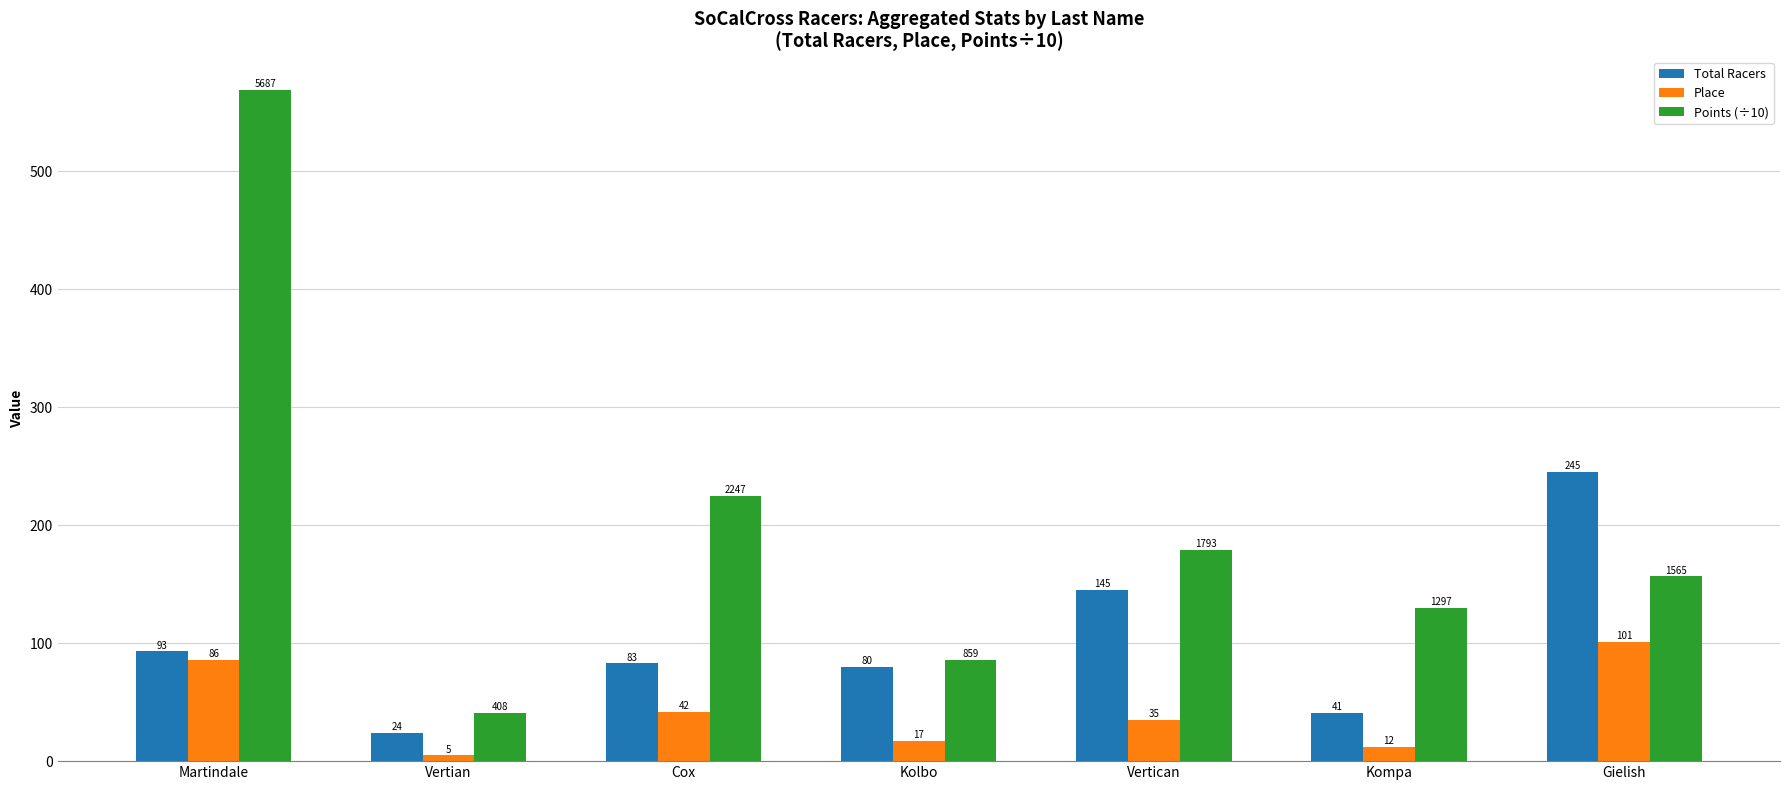

What is the difference between the highest and lowest values at Vertican?

144.3